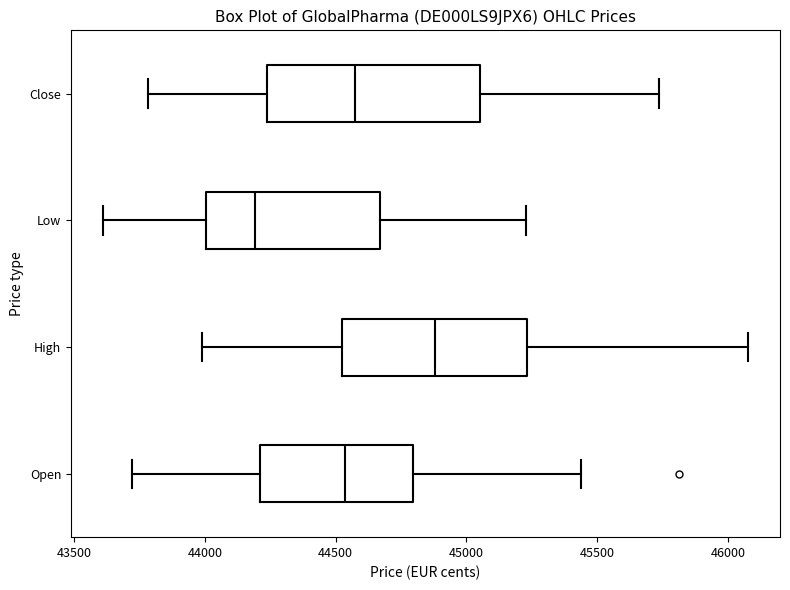

Reading bottom to top, read every box against the x-axis: the position of its median line, the range the box covers, and the ends of its whiskers. The values are not printed on the chart, so give them approximately, as read against the axis.

Open: median 44550, box 44200 to 44800, whiskers 43700 to 45450
High: median 44900, box 44550 to 45250, whiskers 44000 to 46100
Low: median 44200, box 44000 to 44650, whiskers 43600 to 45250
Close: median 44550, box 44250 to 45050, whiskers 43800 to 45750